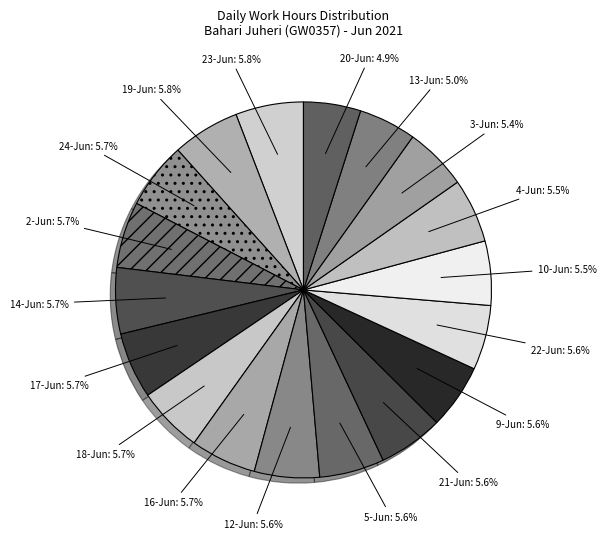

What is the ratio of the value at 21-Jun to the value at 2-Jun?

1.0